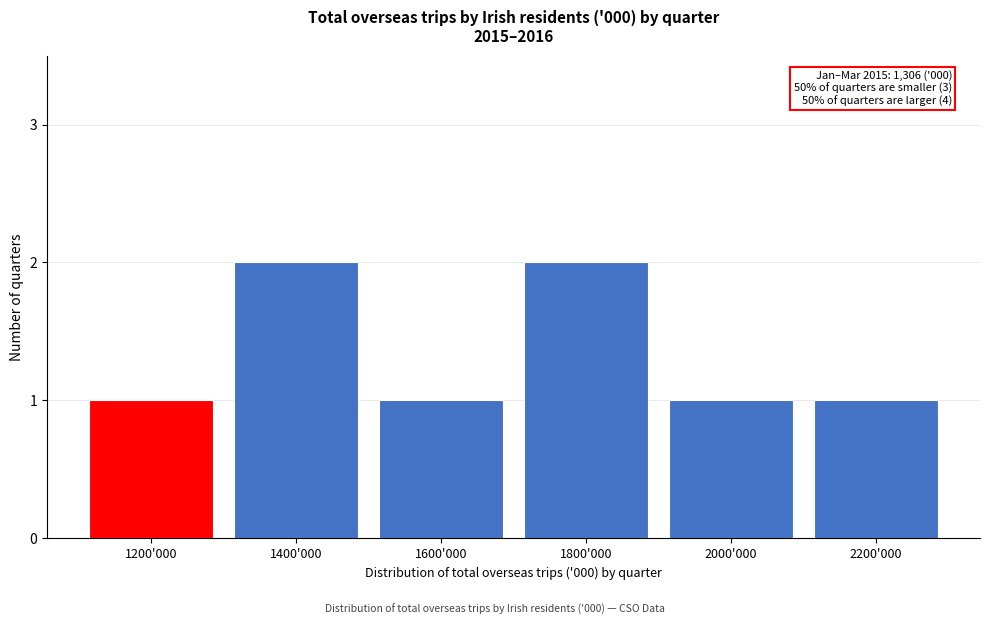

Reading left to right, list all the values displayed in this chart.

1	2	1	2	1	1